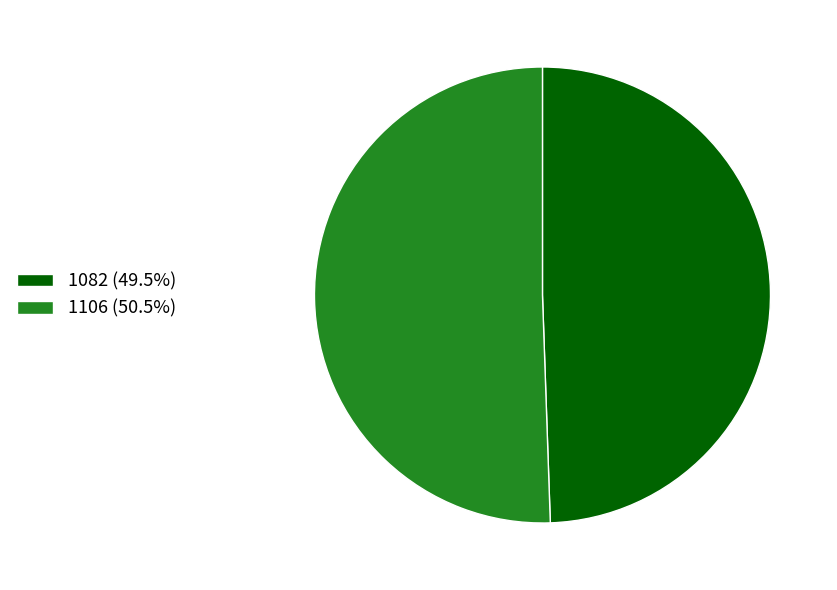

Do 1082 (49.5%) and 1106 (50.5%) together represent more than half of the pie?

Yes